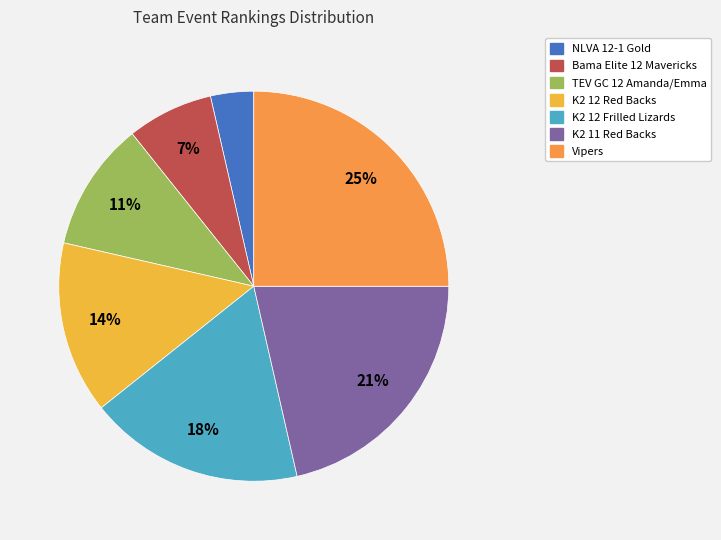

To the nearest percent, what percentage of the pie is TEV GC 12 Amanda/Emma?

11%